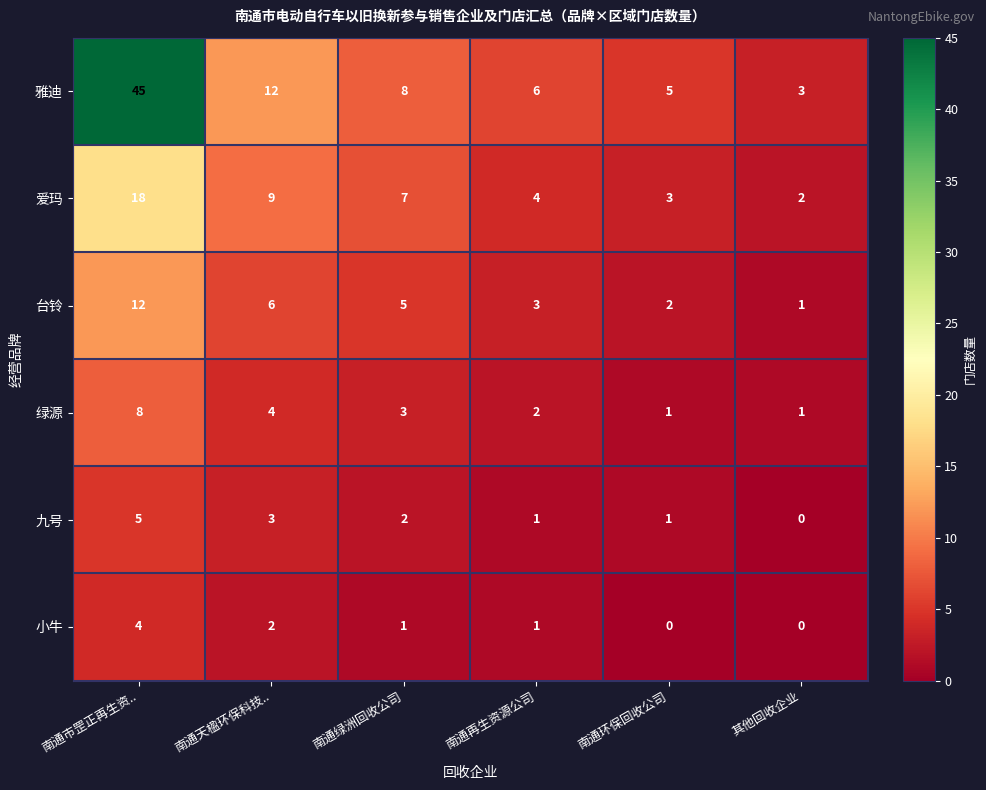

Which series has the widest spread of values?

雅迪